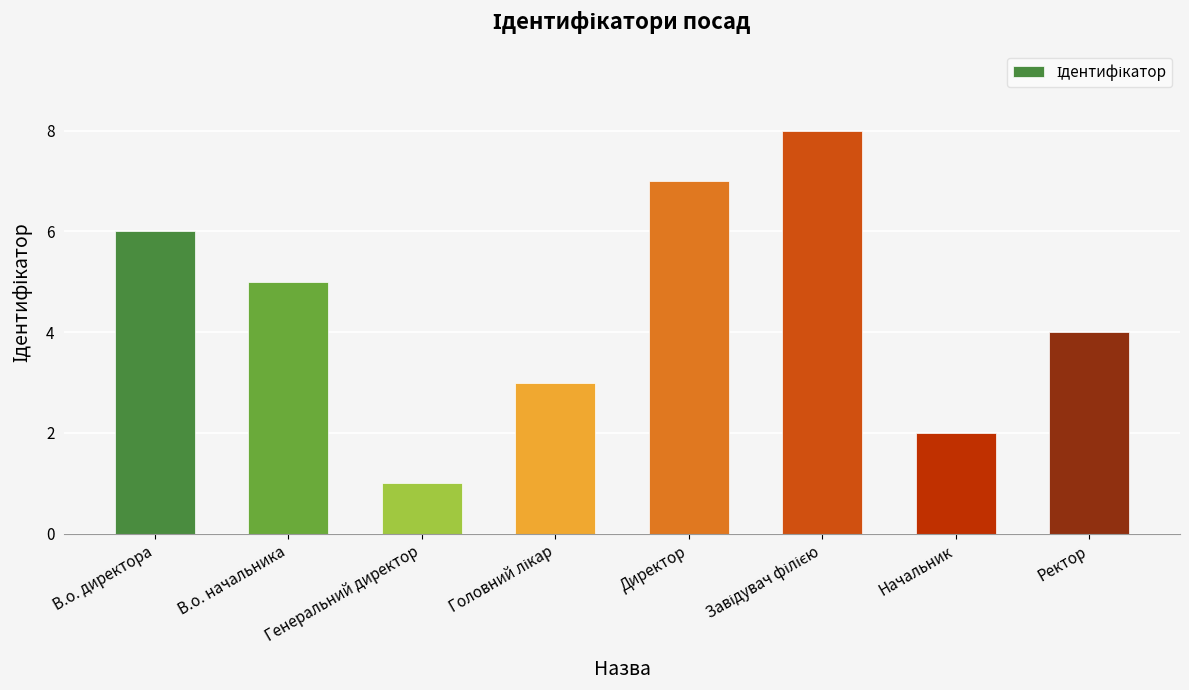

At which label is the value closest to 4?

Ректор